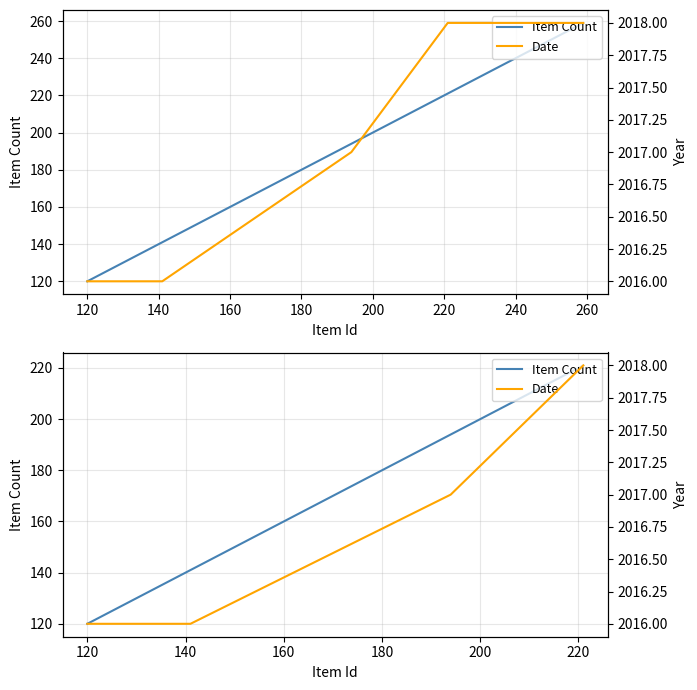

Count the Date values in the range 2016 to 2018.

4